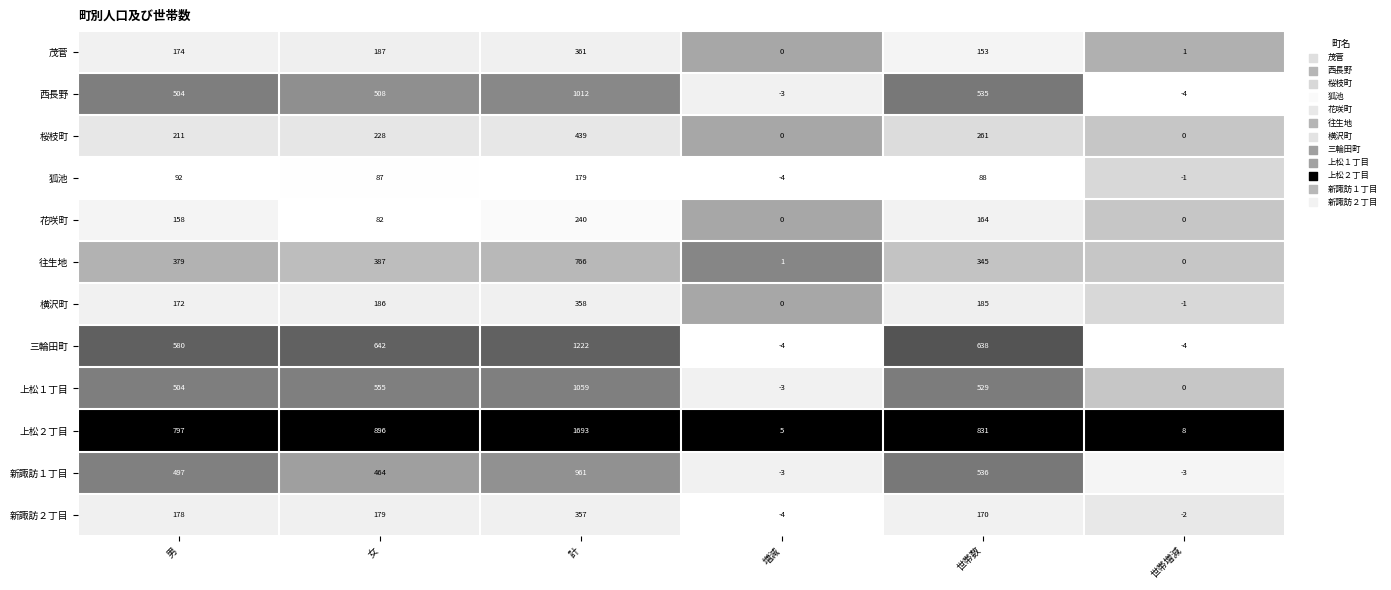

What is the average value of the 西長野 series?

425